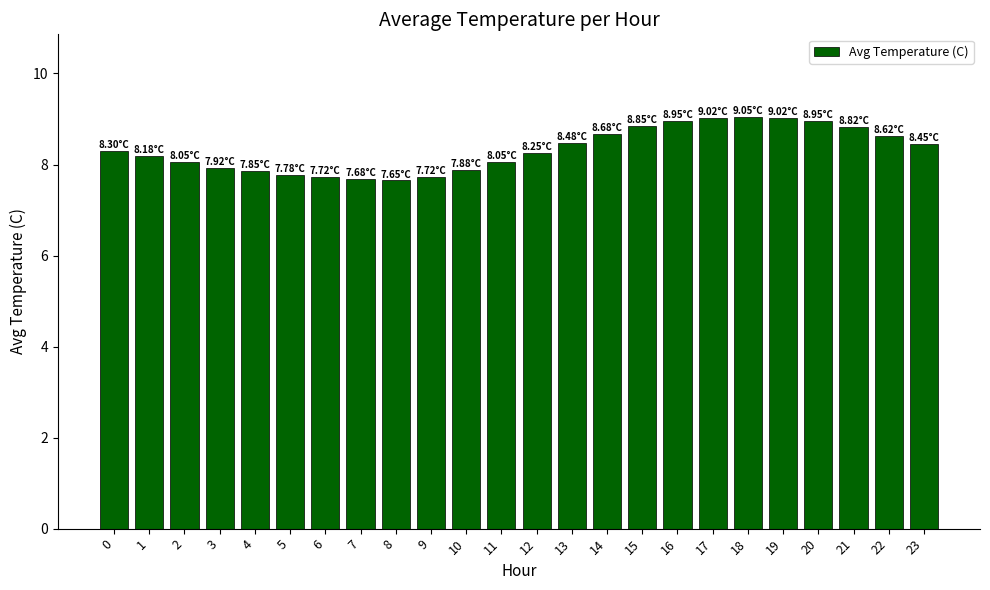

What is the difference between the maximum and second lowest values?

1.4